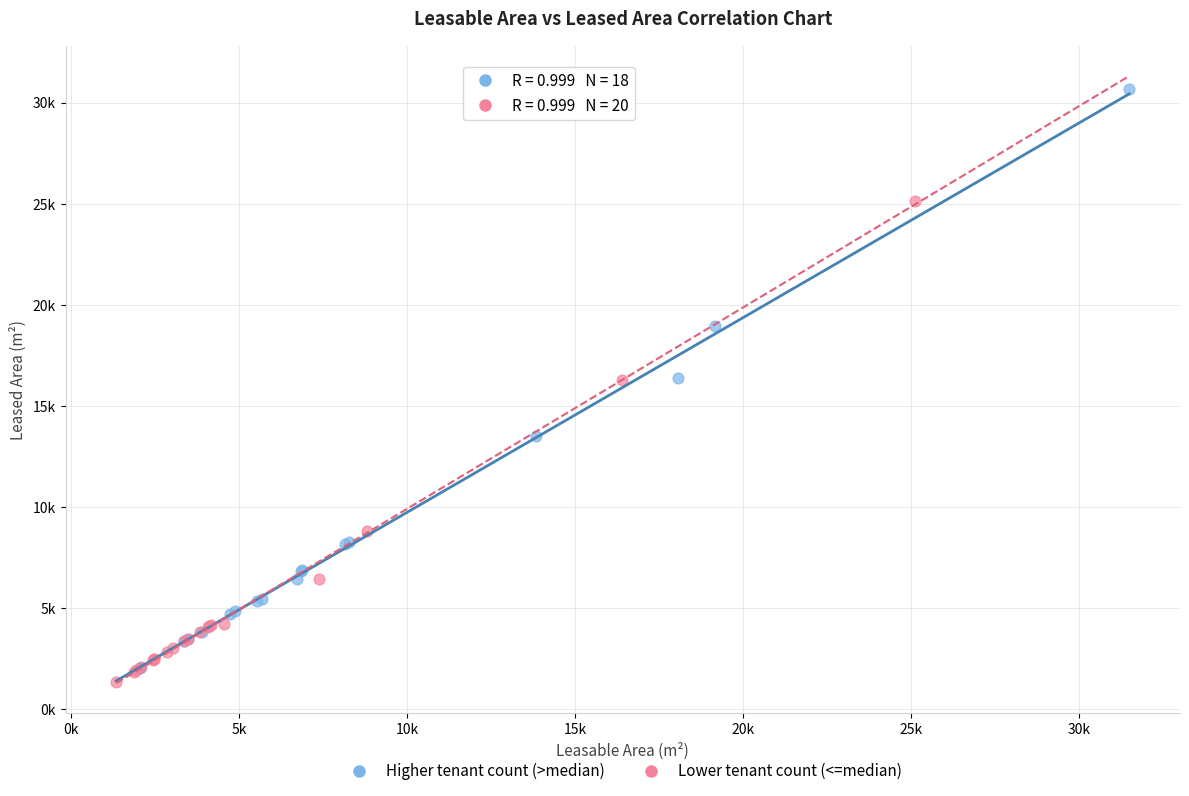

Which series reaches the minimum Y coordinate?

Lower tenant count (<=median)